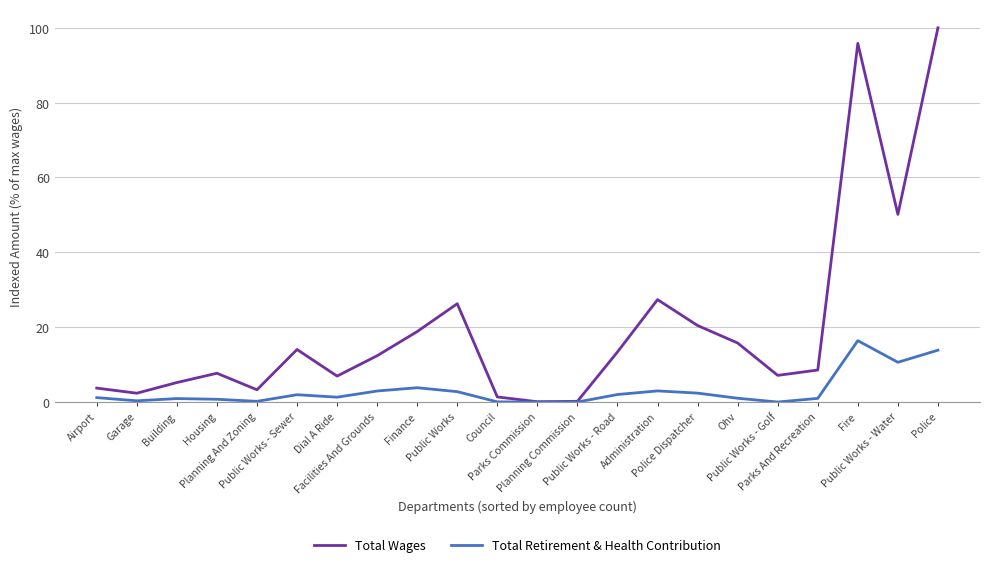

Rank the series by their average value, from lowest to highest.

Total Retirement & Health Contribution, Total Wages